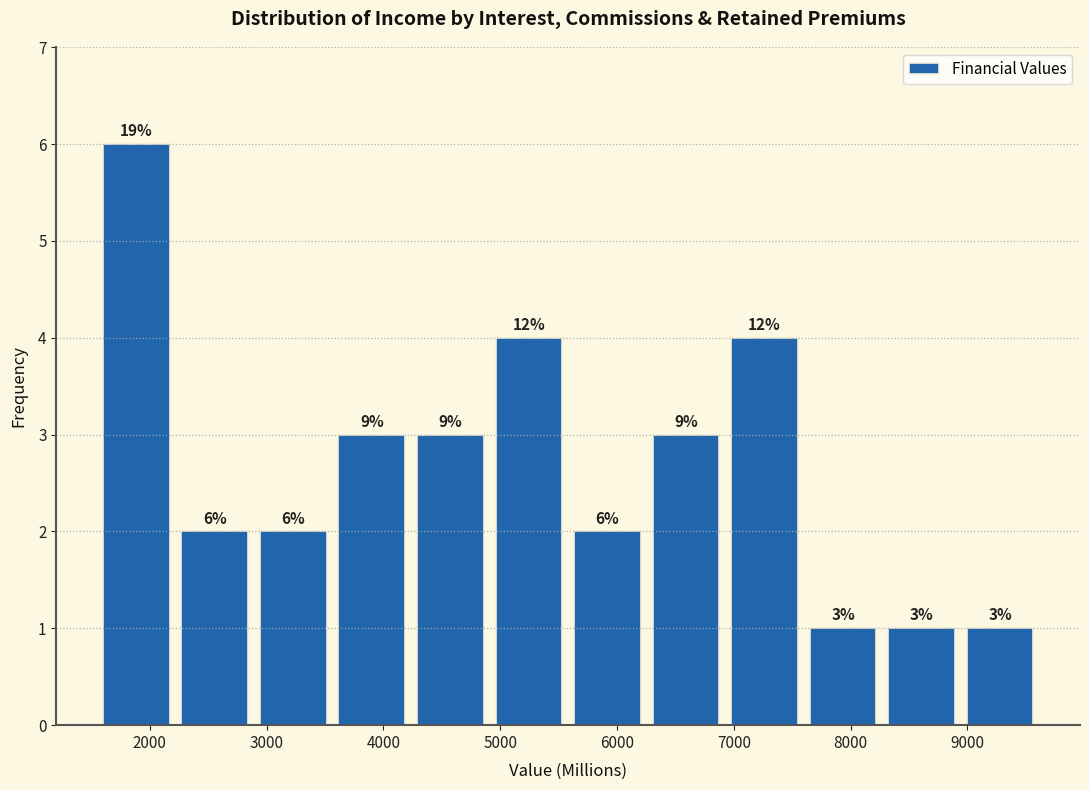

Over which range of the x-axis is the bar tallest?

1500 to 2200